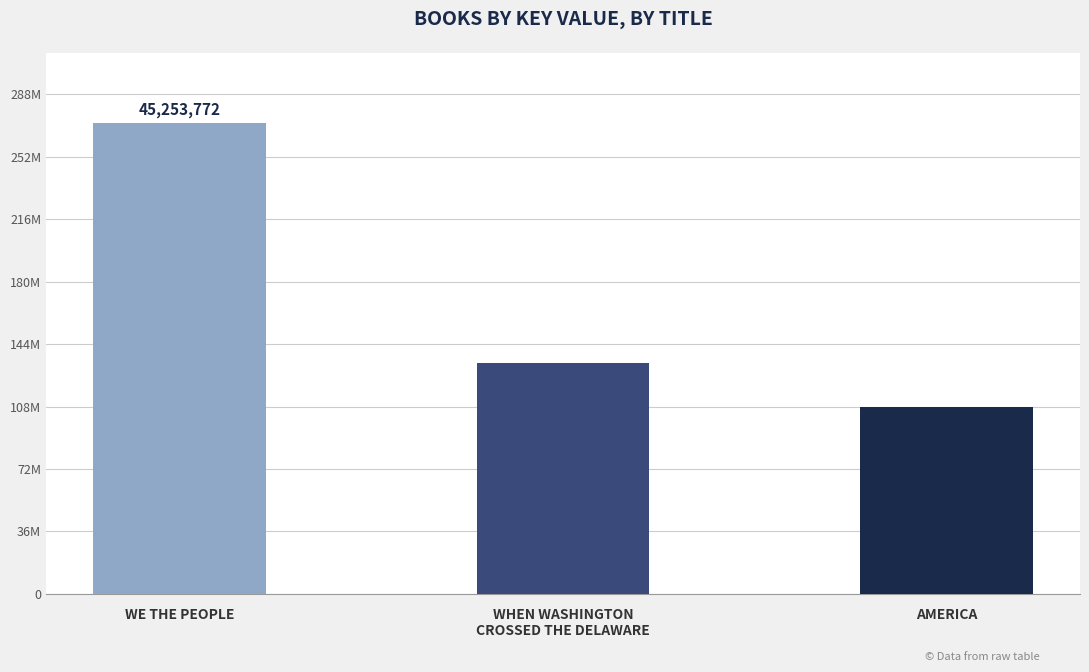

Which category has the highest value across all series?

WE THE PEOPLE